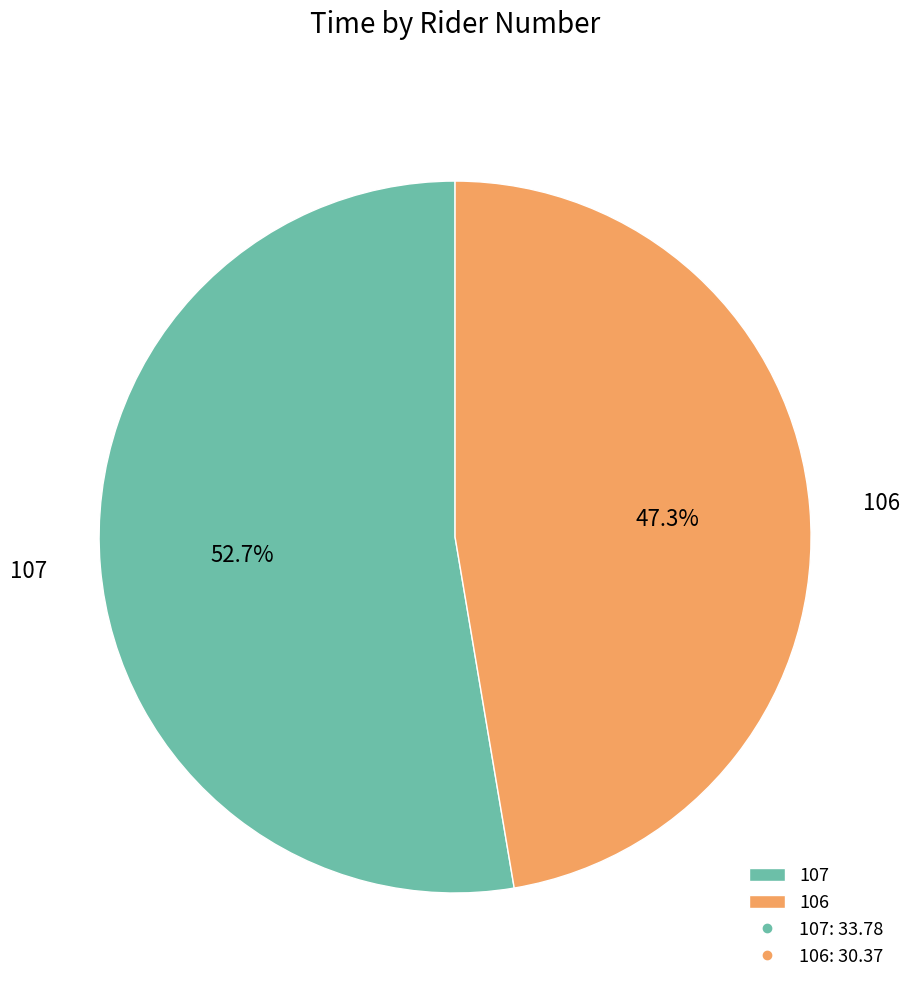

How many slices are in this pie chart?

2